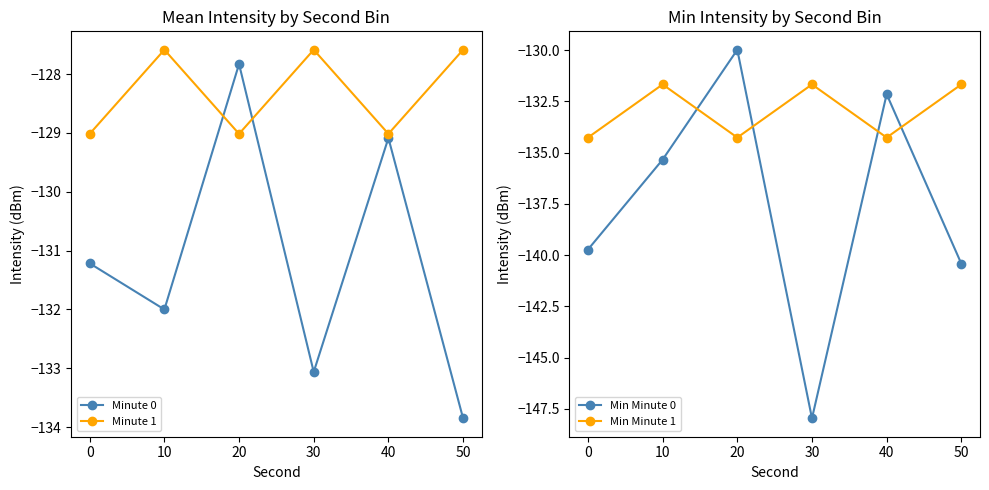

The Minute 1 series shows -129.0 at 0. True or false?

True